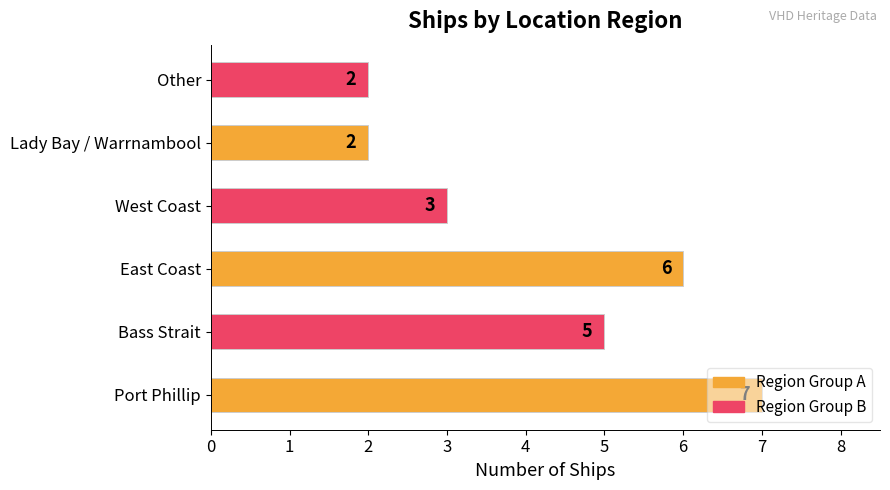

What is the difference between the maximum and minimum values?

5